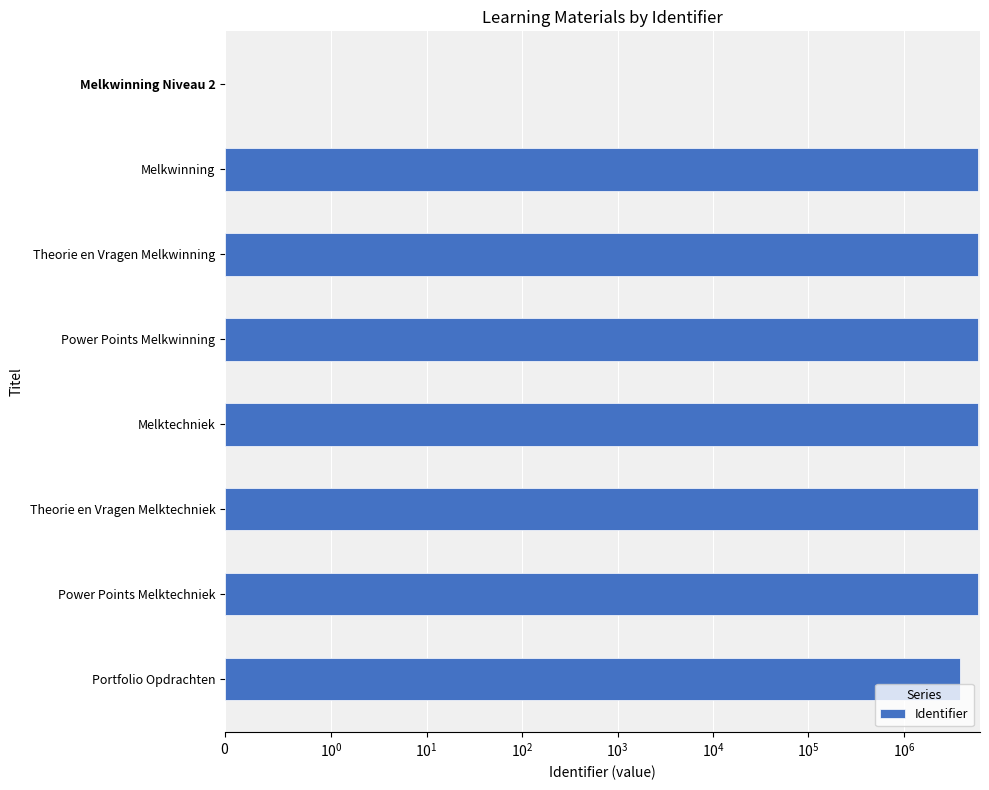

How many distinct data groups are displayed?

1